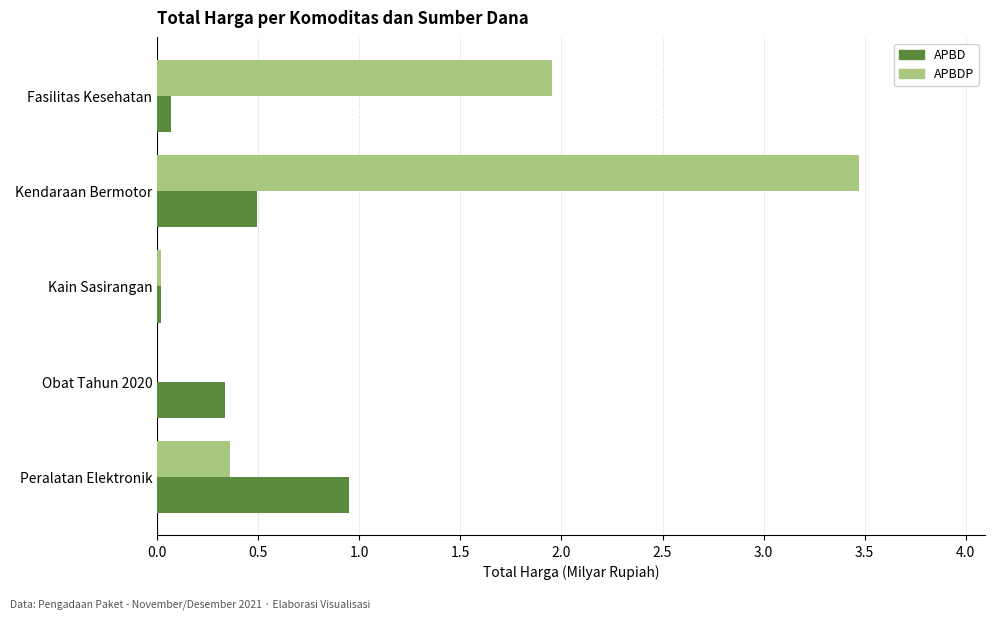

The APBDP series shows 0.0 at Obat Tahun 2020. True or false?

True